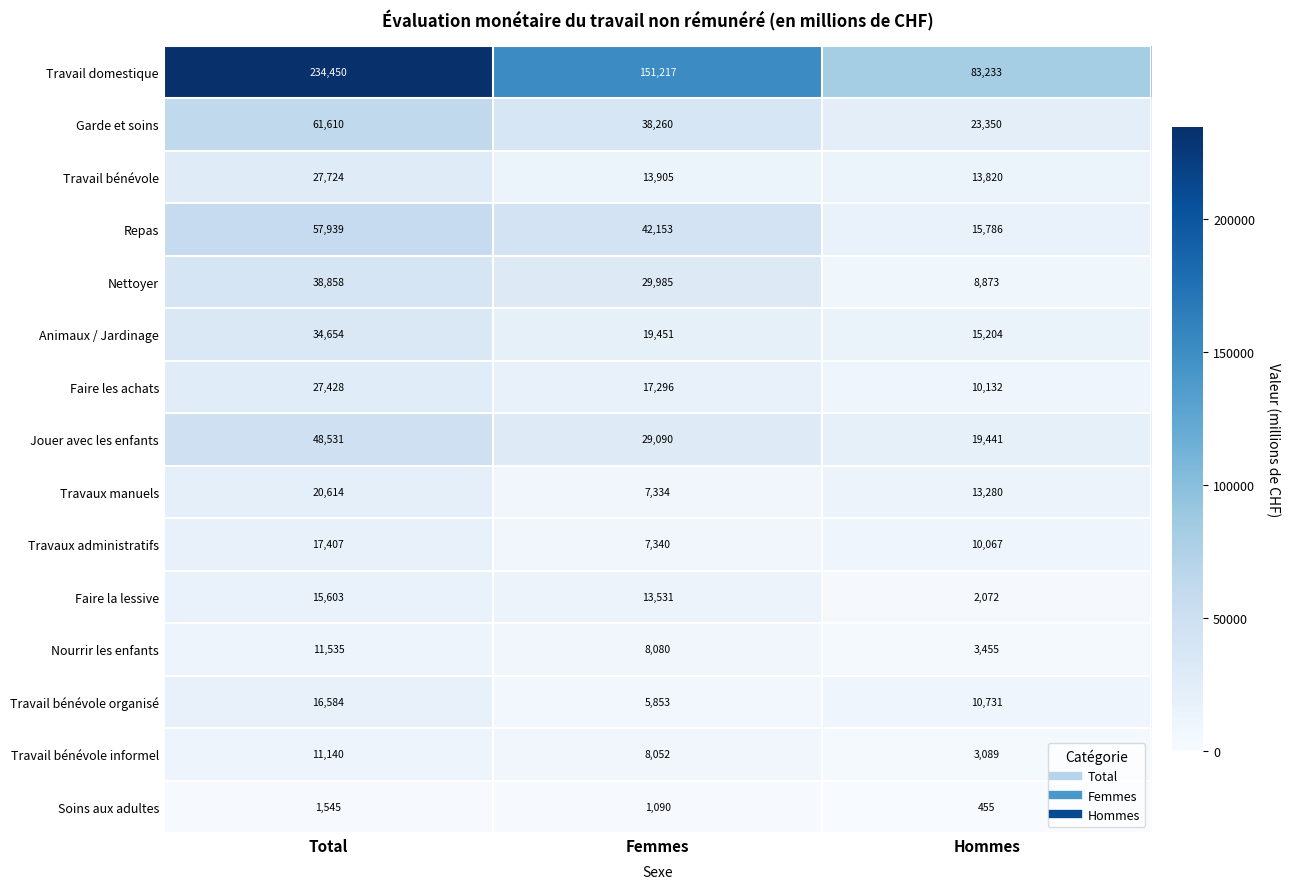

At which label does Soins aux adultes first exceed 1090?

Total